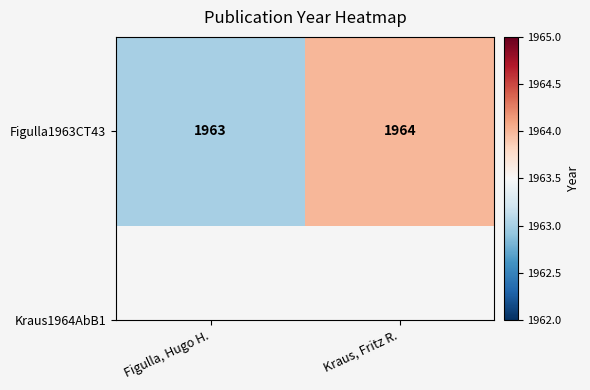

What is the sum of all values?

3927